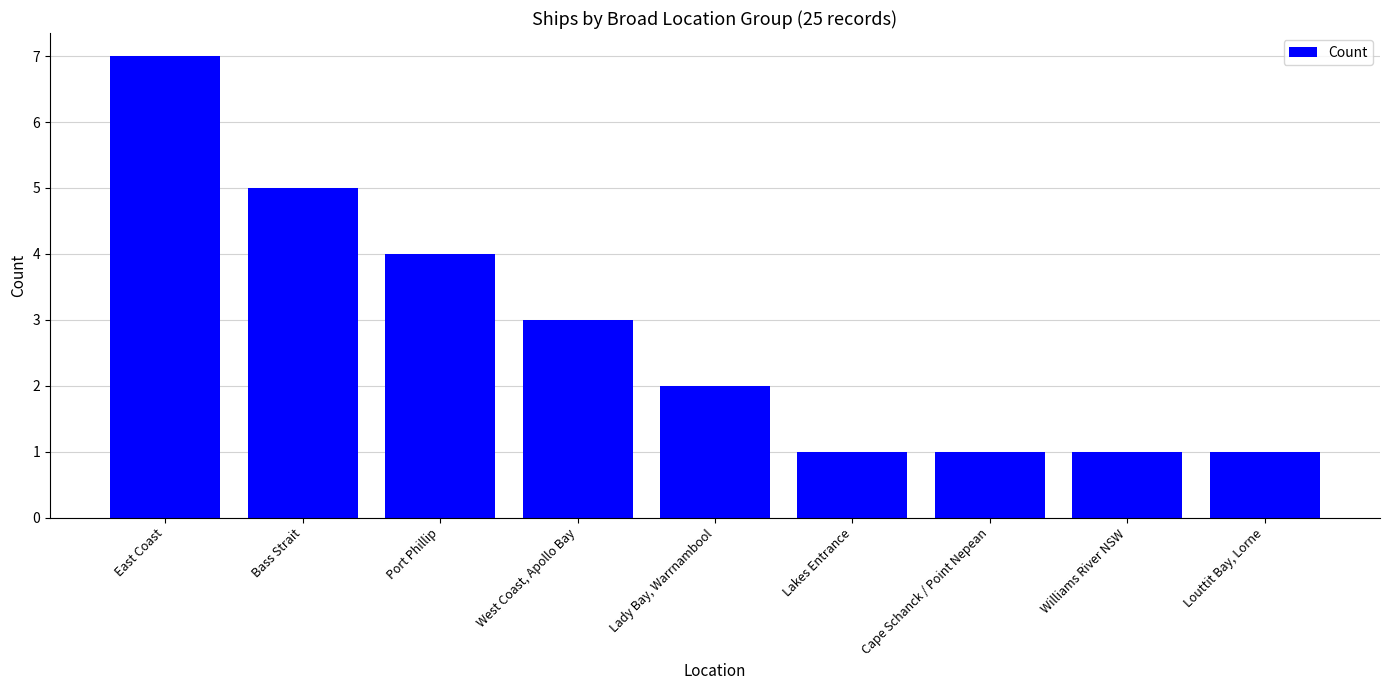

What is the average value?

3